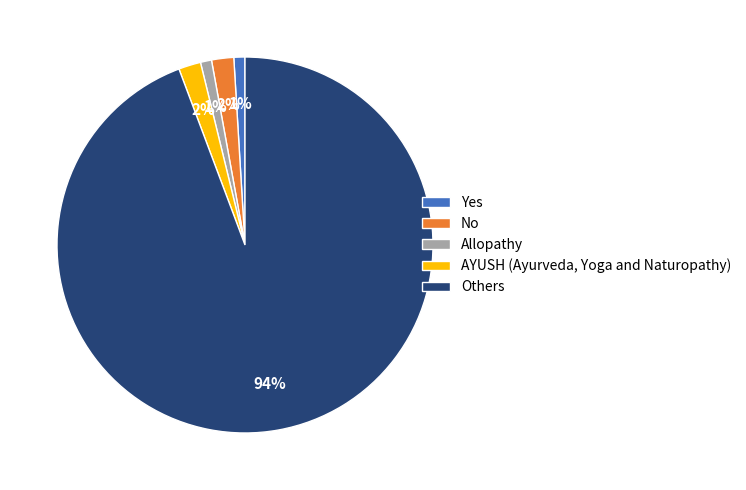

To the nearest percent, what is the combined percentage of Allopathy and No?

3%